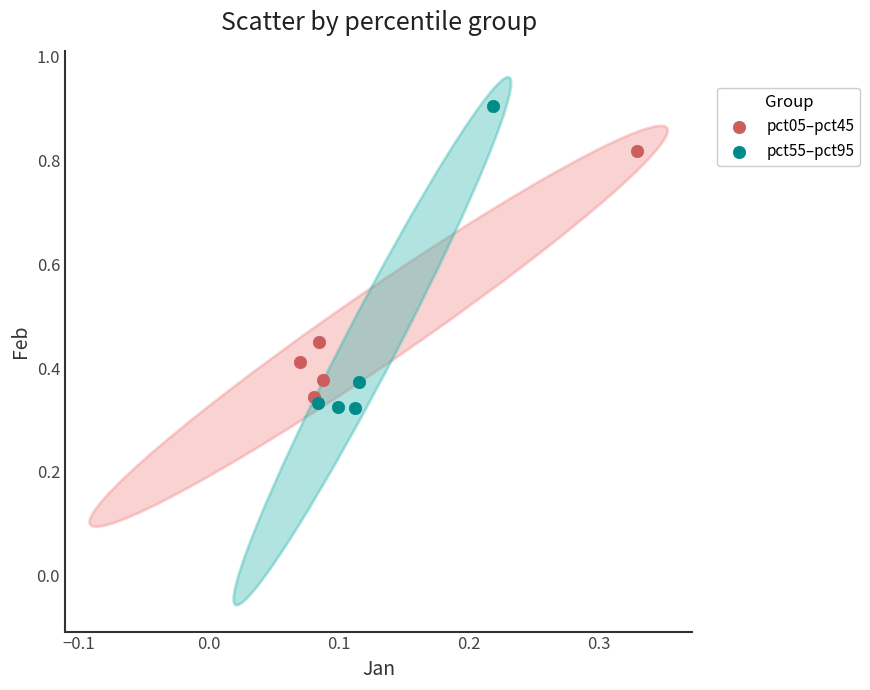

Which series reaches the maximum Y coordinate?

pct55–pct95